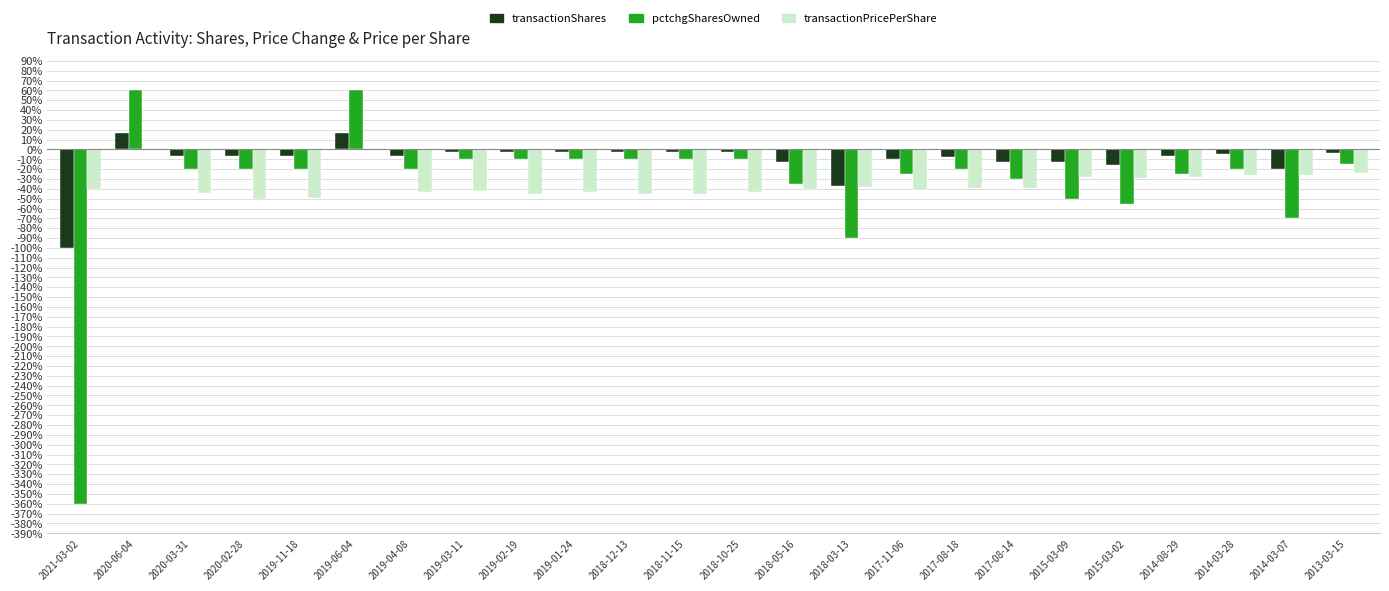

What is the maximum value for pctchgSharesOwned?

60.0